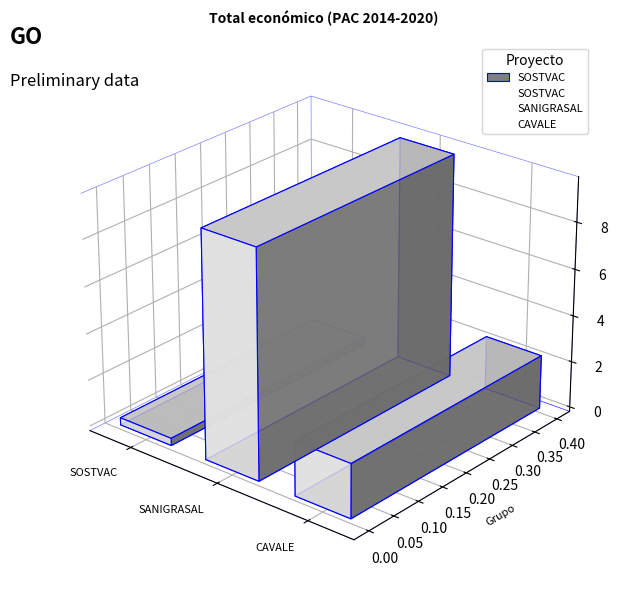

Count the values in the range 311553 to 9695285.

3